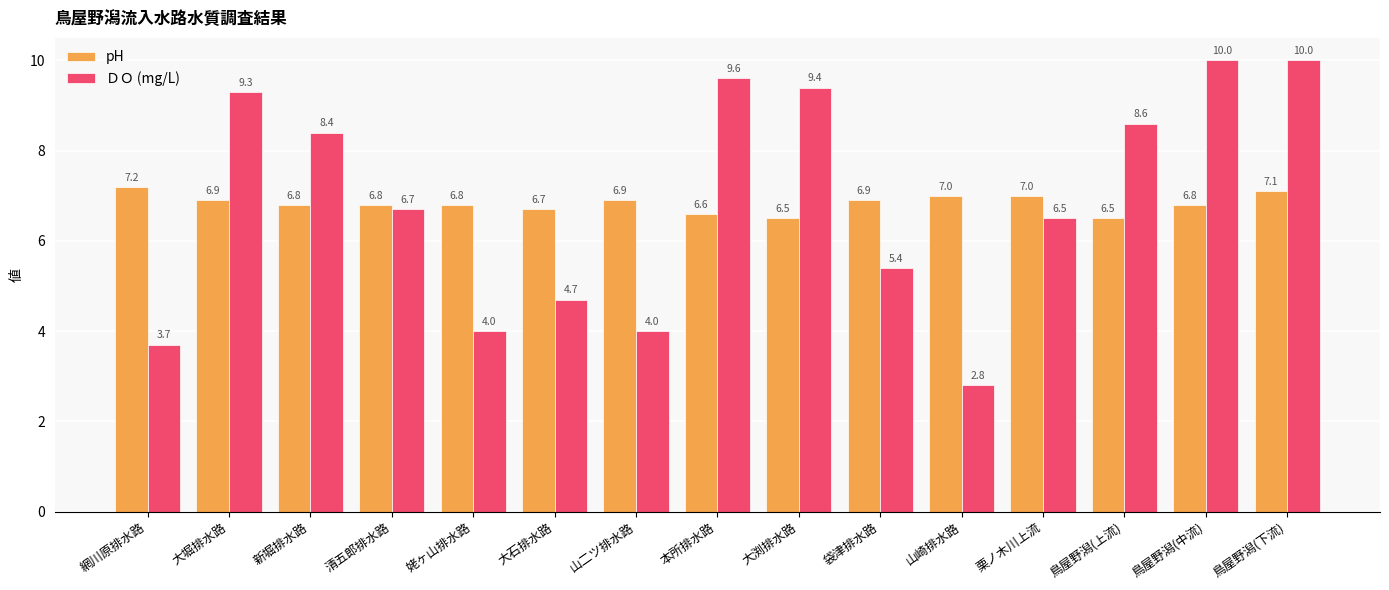

What is the minimum value shown in the chart?

2.8